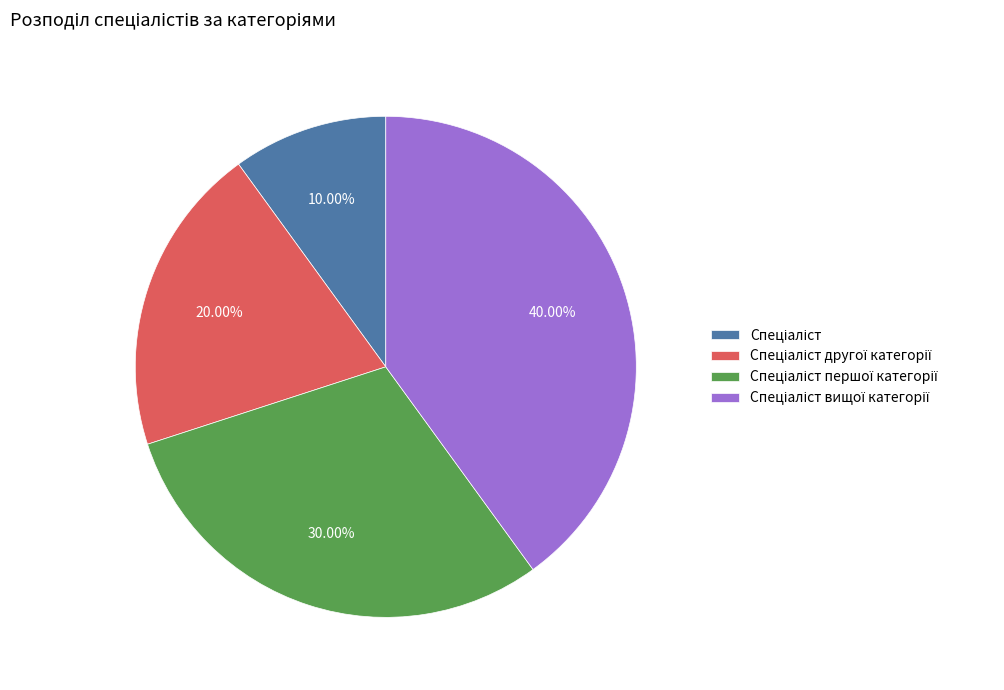

Does any single category account for the majority?

No